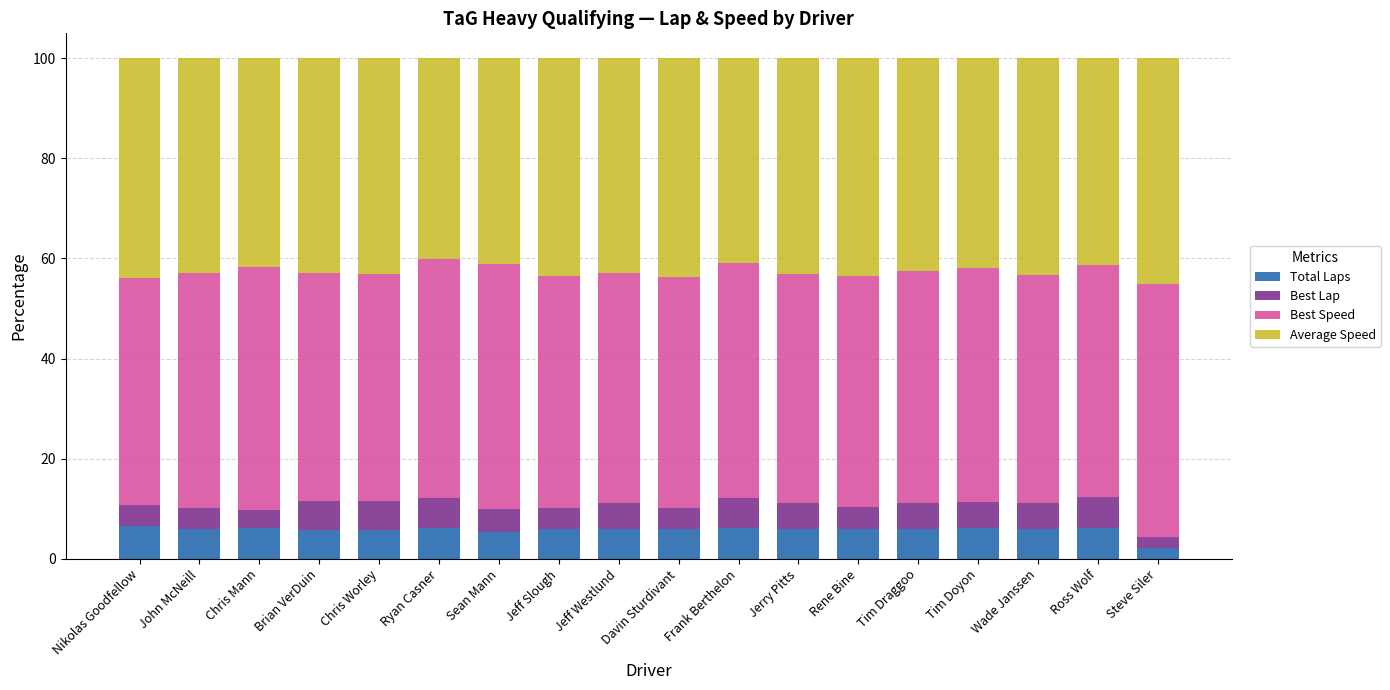

What is the sum of the Total Laps values at Ryan Casner and Wade Janssen?

12.1